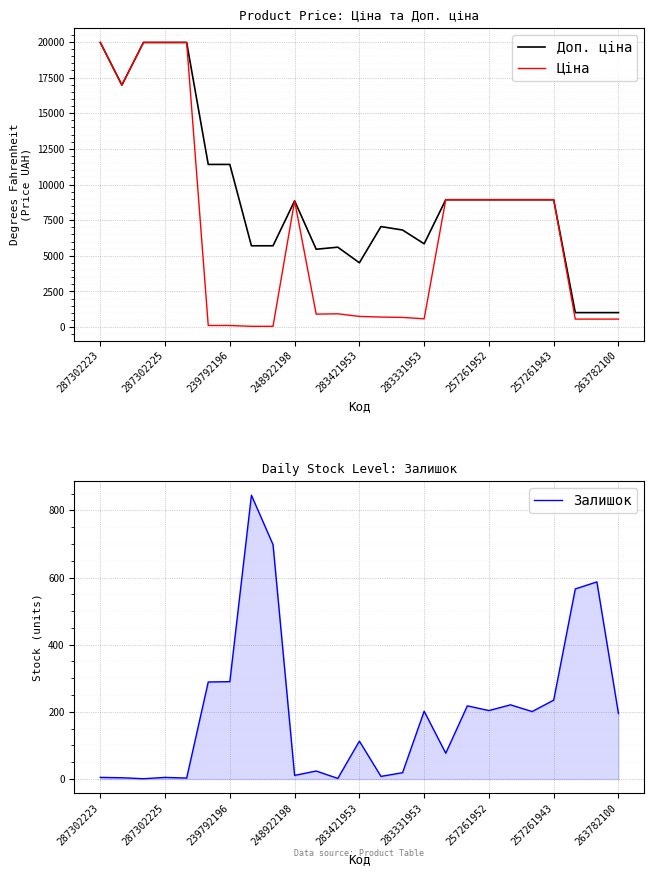

What is the smallest value displayed?

1.0